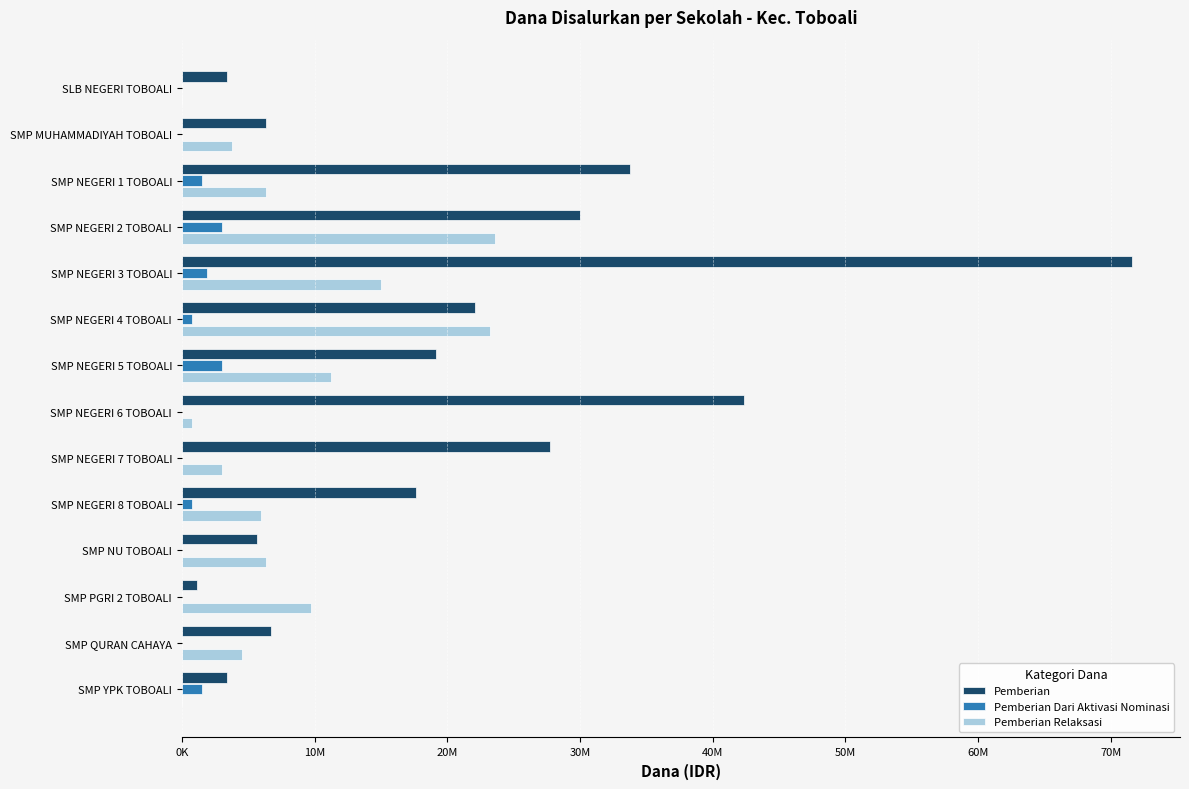

What is the sum of all Pemberian Relaksasi values?

113625000